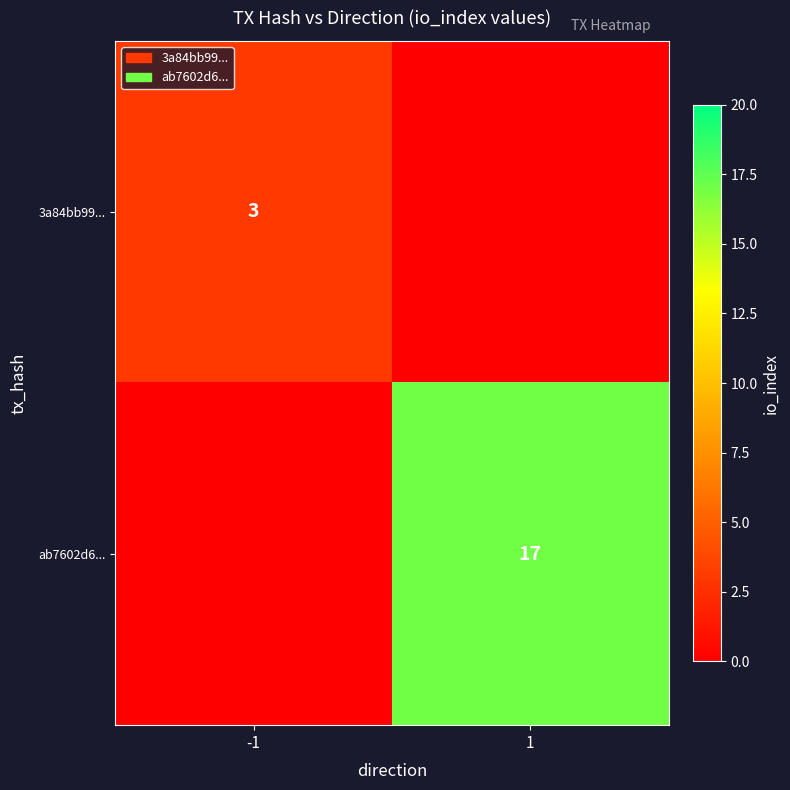

Is it true that 3a84bb99... equals 3 at -1?

True